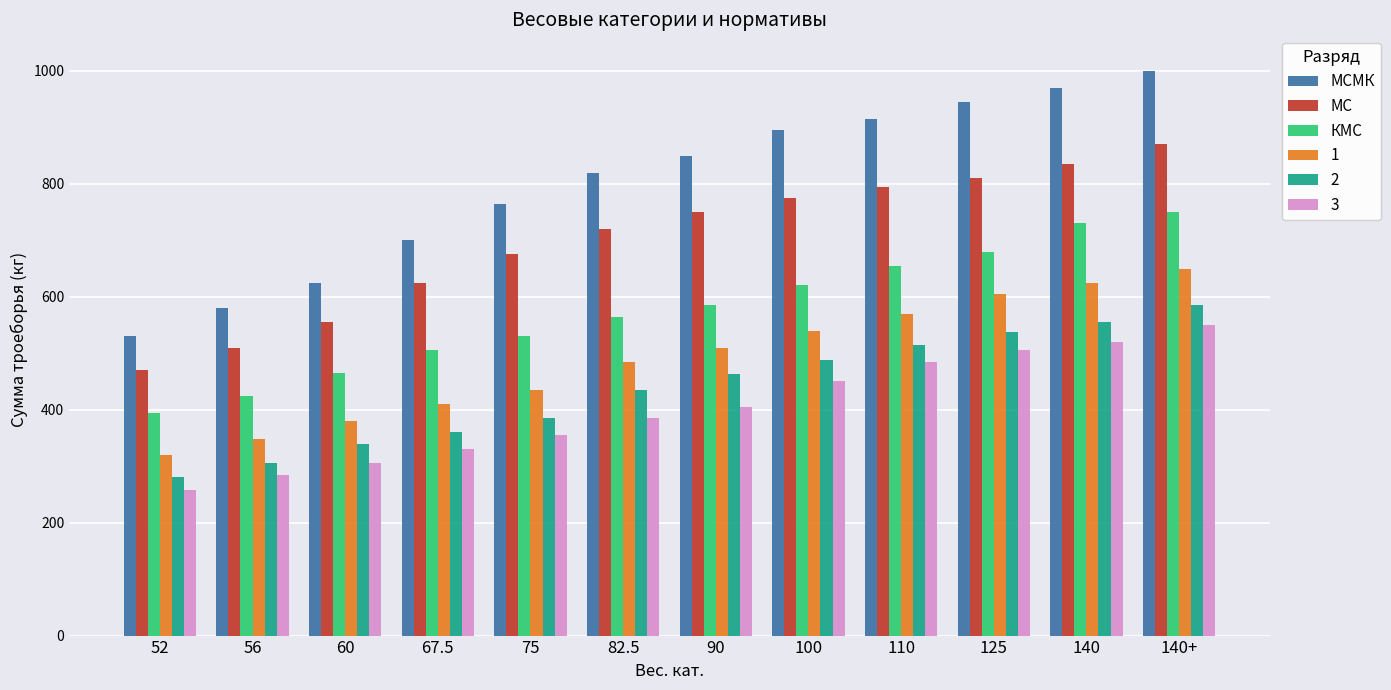

What is the approximate value of МСМК at 100?

895.0